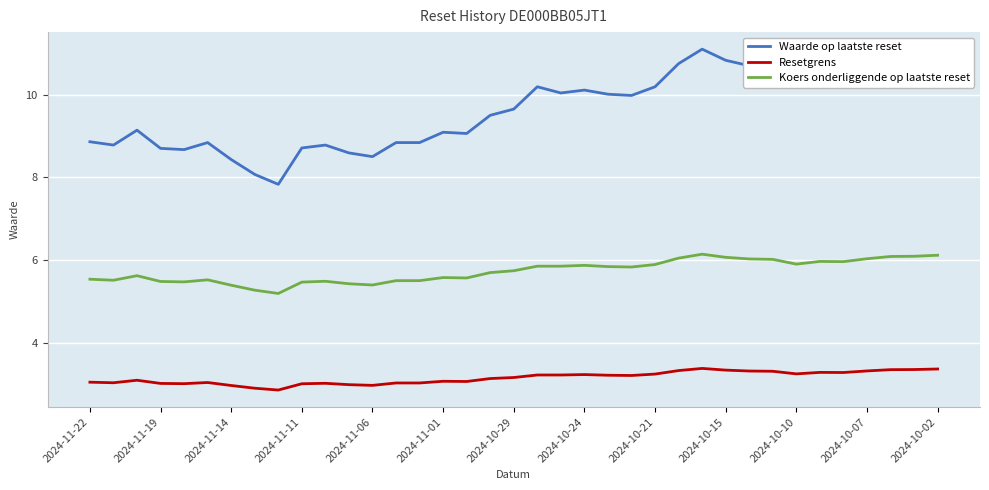

Which series has the largest total across all categories?

Waarde op laatste reset